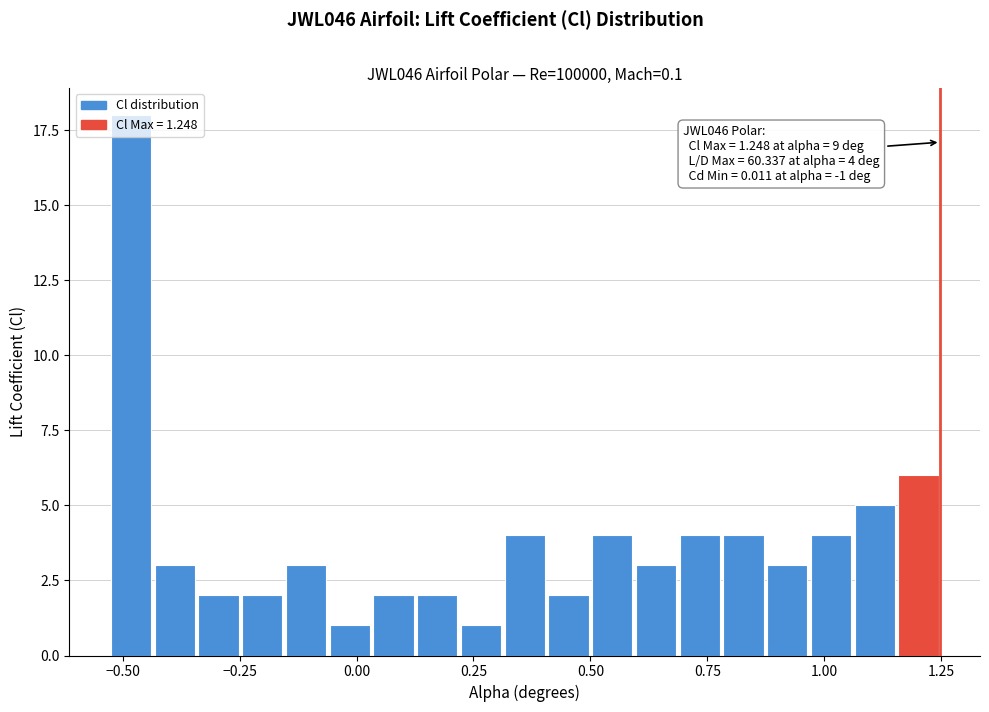

Around what value on the x-axis is the tallest bar? Give the approximate position of its centre, as read against the axis.

-0.50